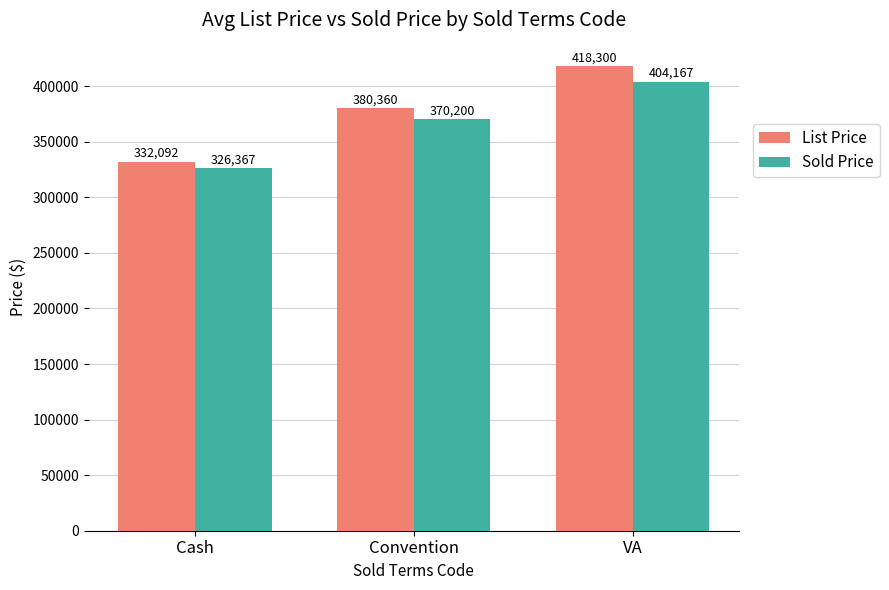

Is the value of List Price at Cash greater than the value of Sold Price at Convention?

No